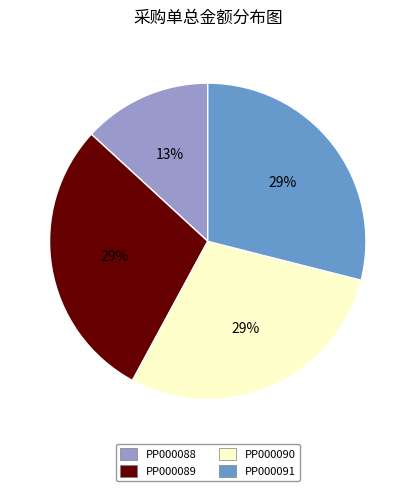

Is it true that PP000090 is 18% of the pie?

False